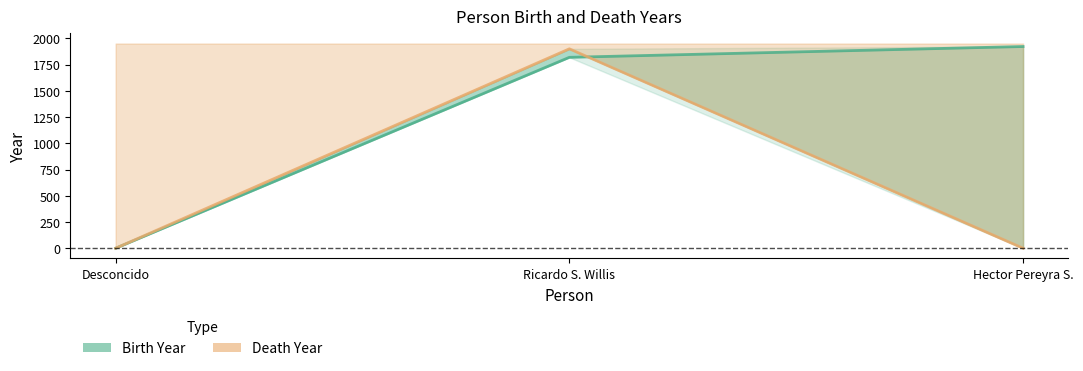

What position from the right is Desconcido?

3